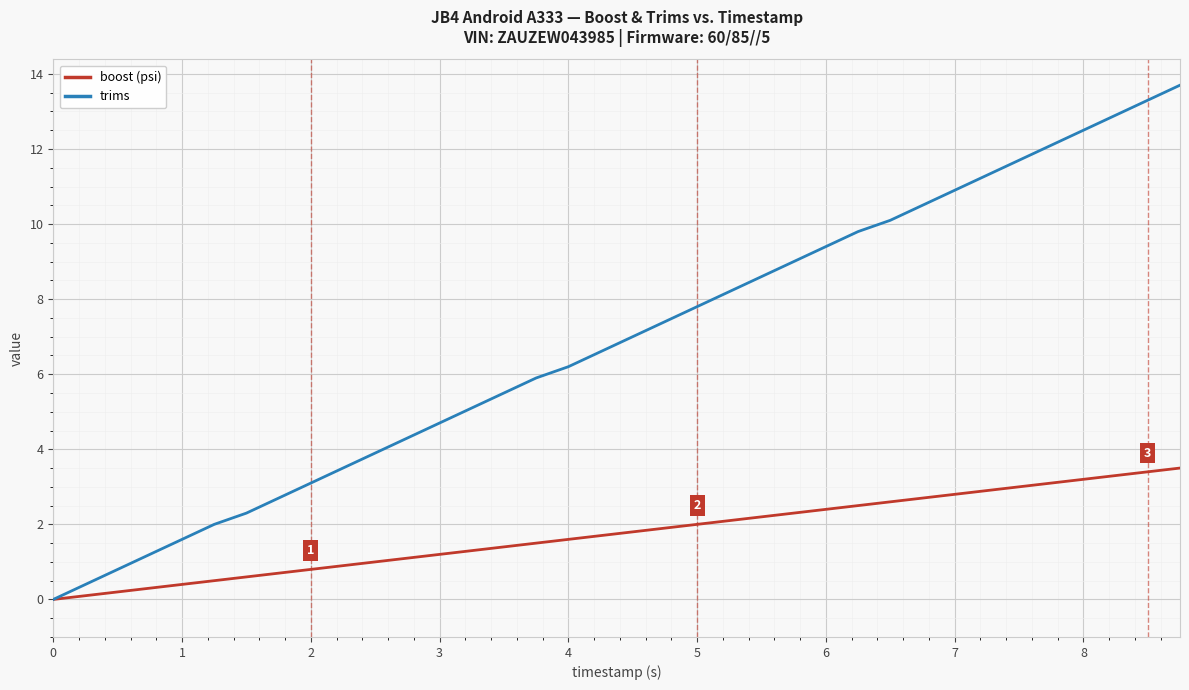

Which series has the largest range (max minus min)?

trims